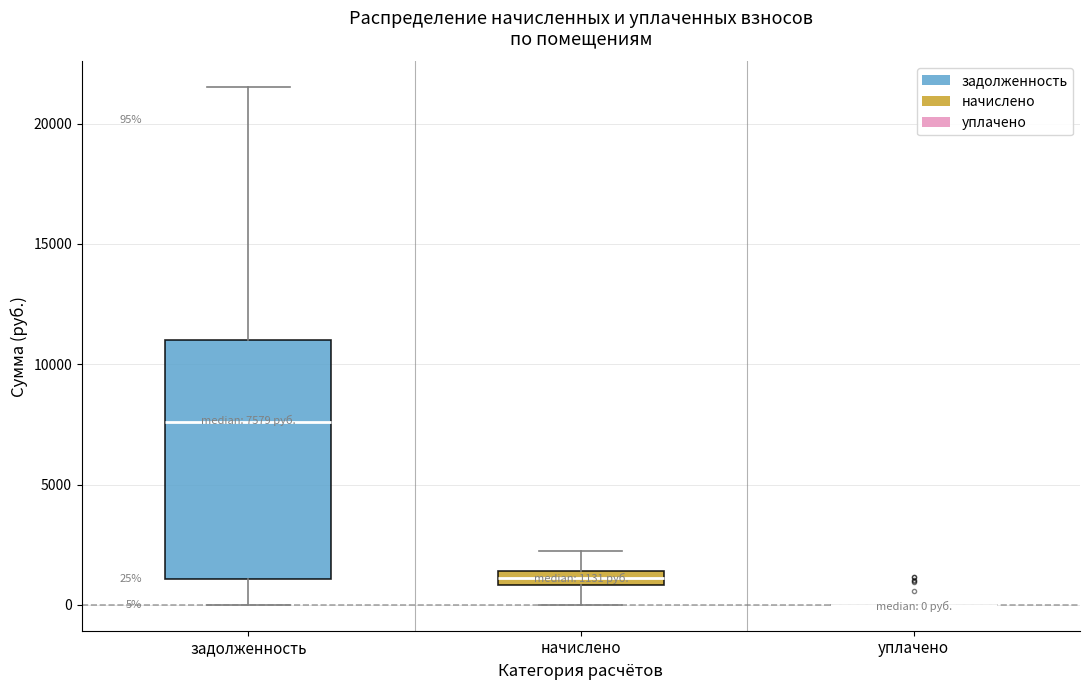

Comparing the boxes themselves (not the whiskers), which one is the tallest?

задолженность